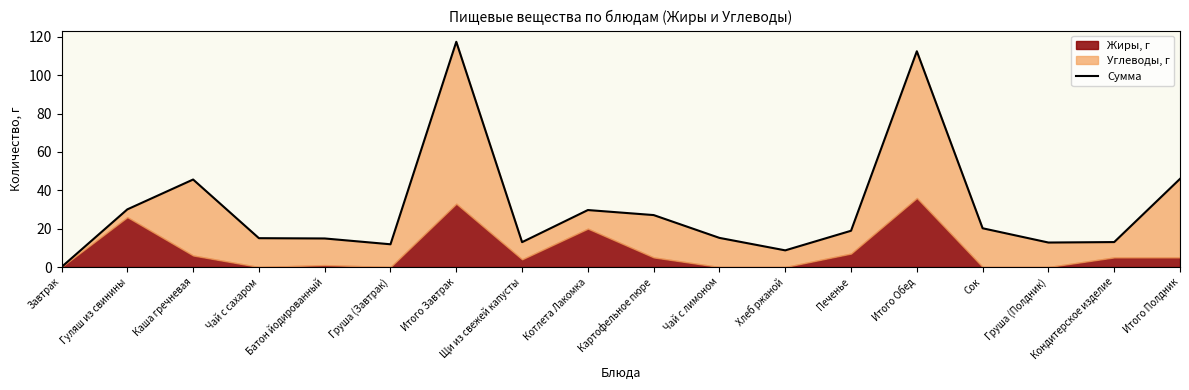

At which category does the data reach its first local valley?

Груша (Завтрак)